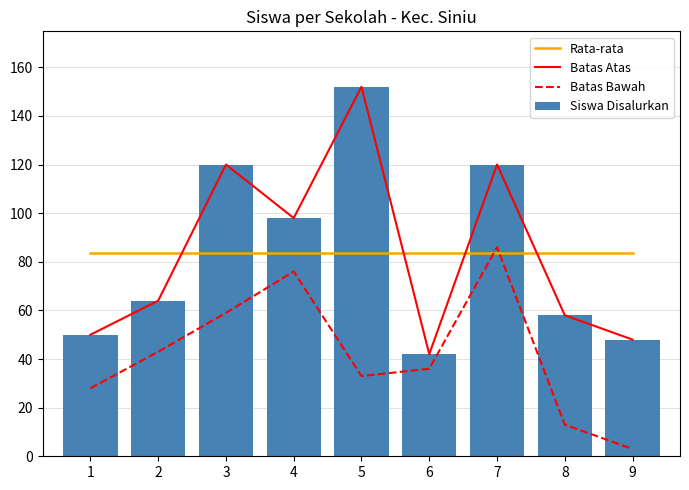

True or false: Rata-rata has a value of 83.6 at 9.

True